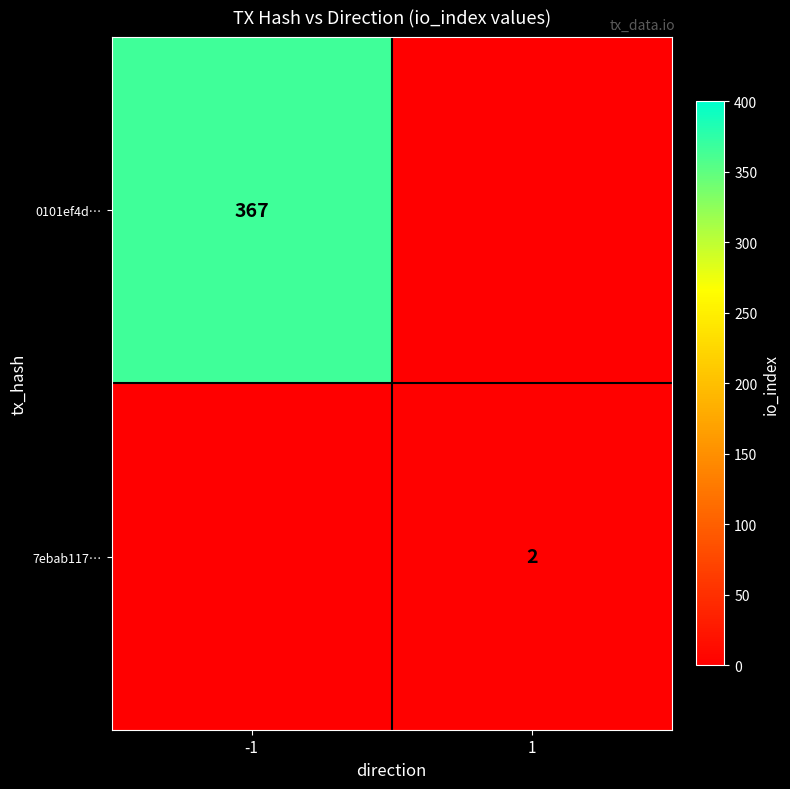

Is it true that 7ebab117… equals 1 at 1?

False